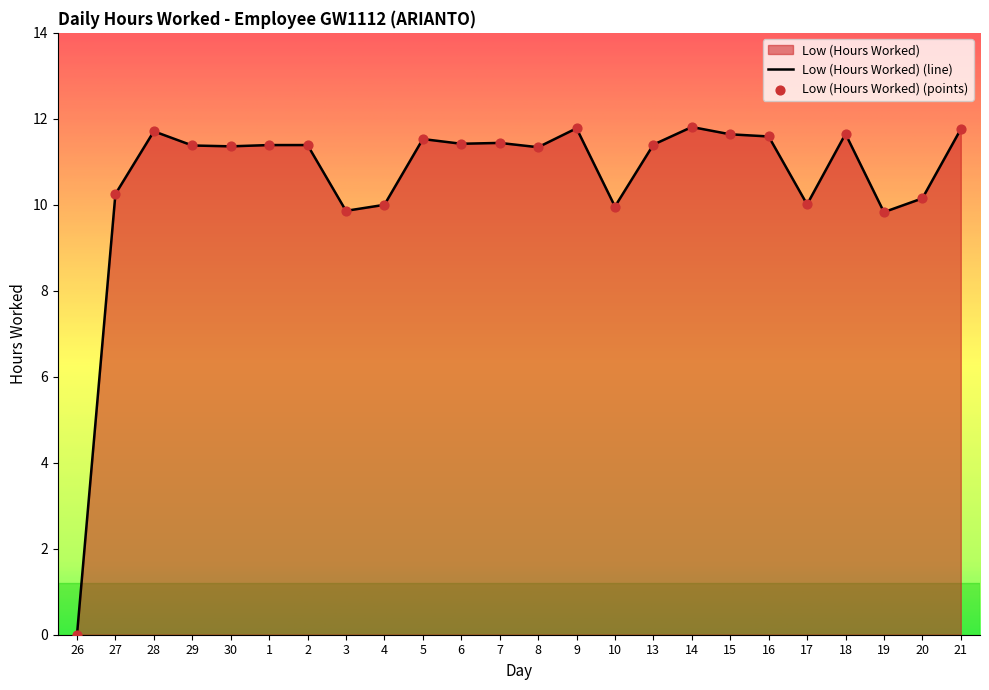

What is the change in value from 8 to 14?

+0.5